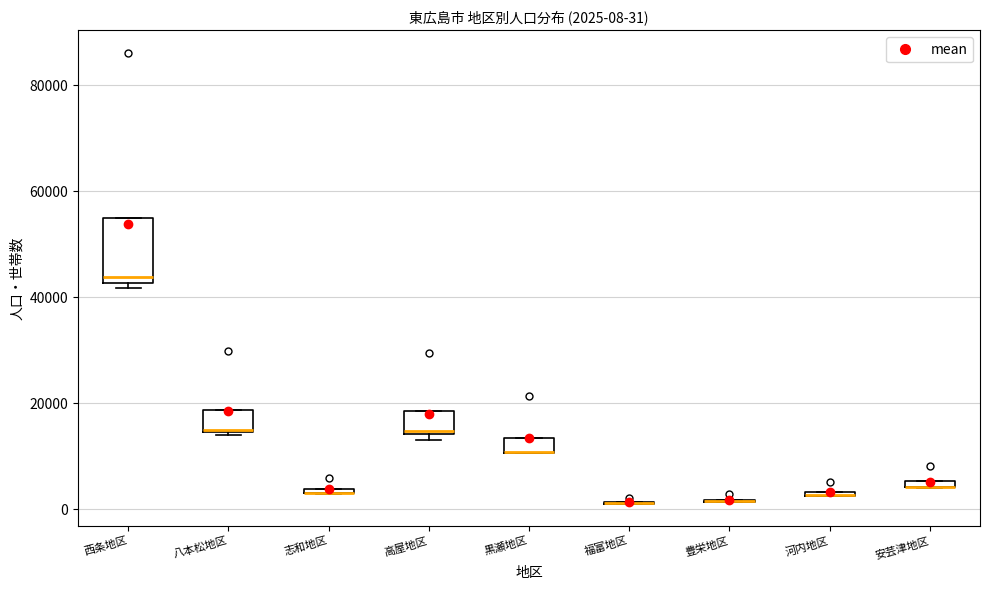

Which box is the tallest, from its lower edge to its upper edge?

西条地区